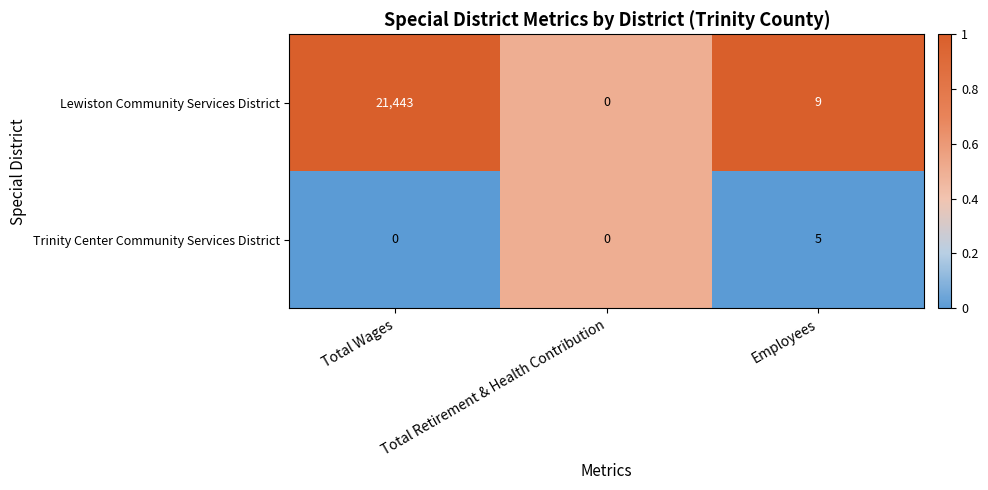

Which series has the largest total across all categories?

Lewiston Community Services District